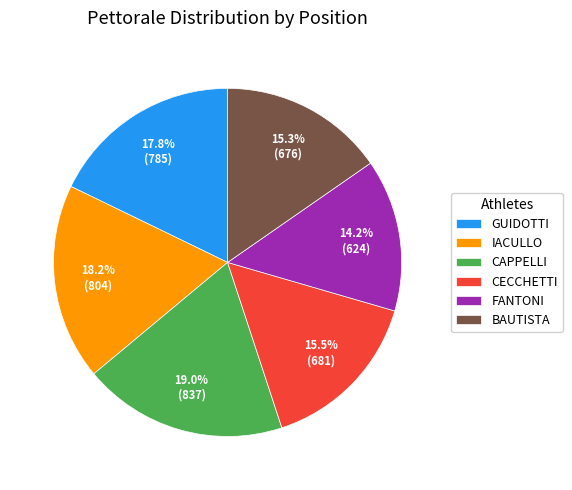

Which category has the smallest portion of the pie?

FANTONI